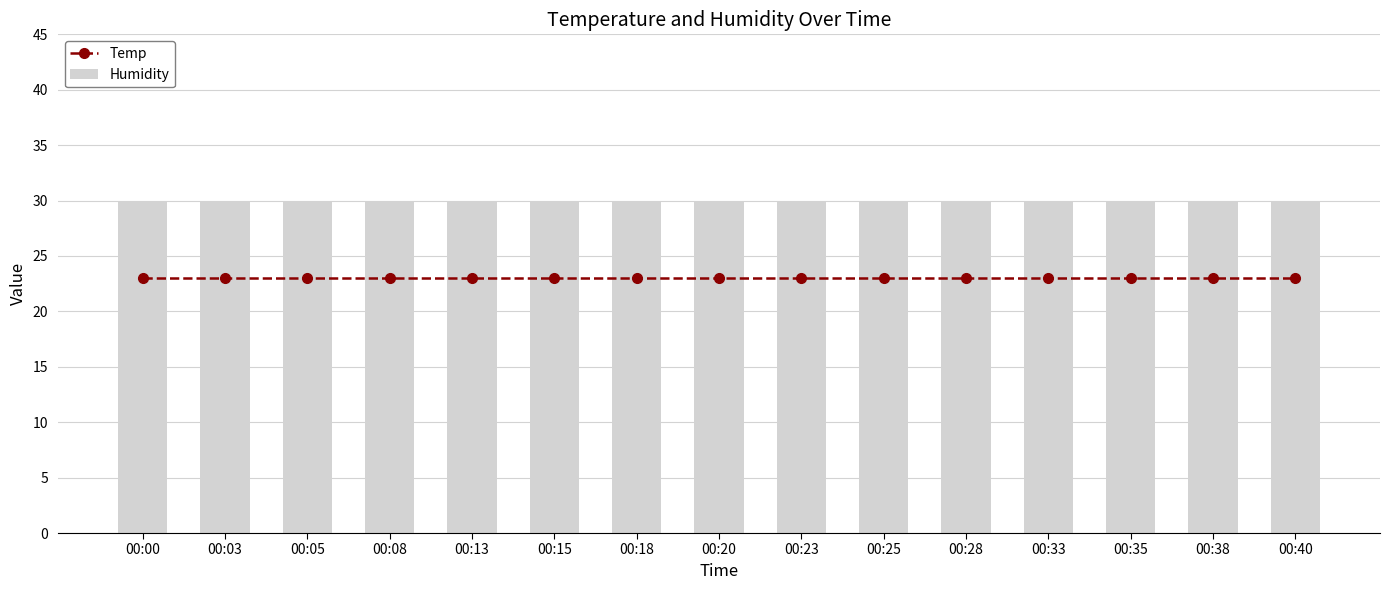

The Temp series shows 7 at 00:35. True or false?

False